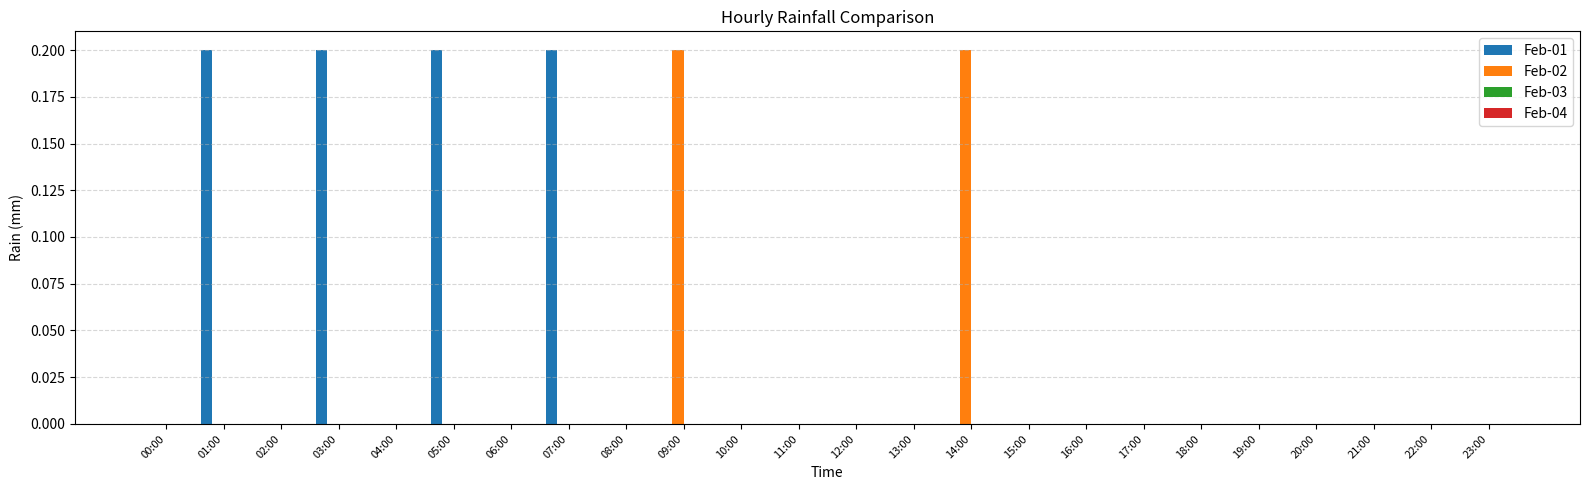

Which series changed the most between 14:00 and 22:00?

Feb-02